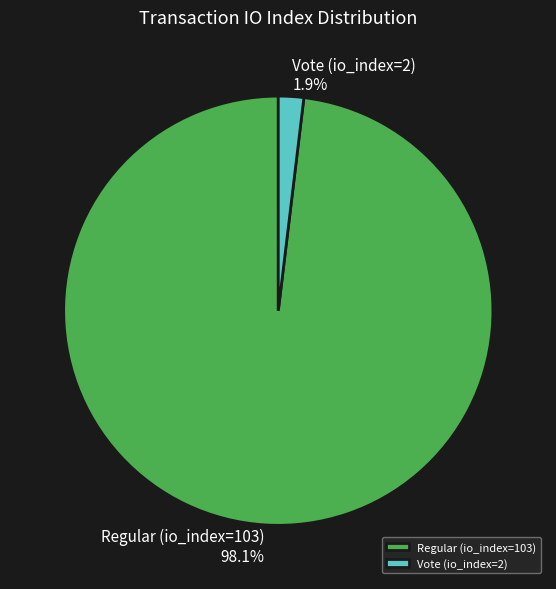

Is it true that Regular (io_index=103) is 98% of the pie?

True